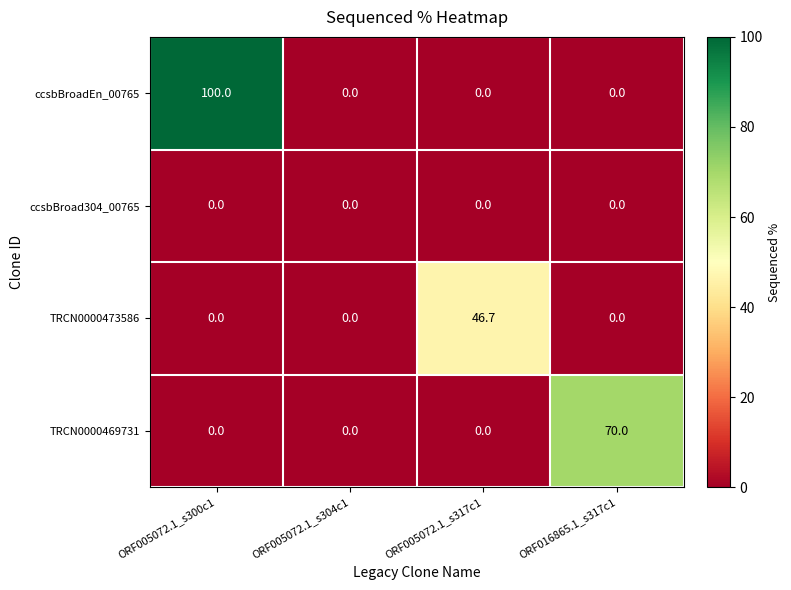

Is it true that TRCN0000469731 equals 0.0 at ORF005072.1_s317c1?

True